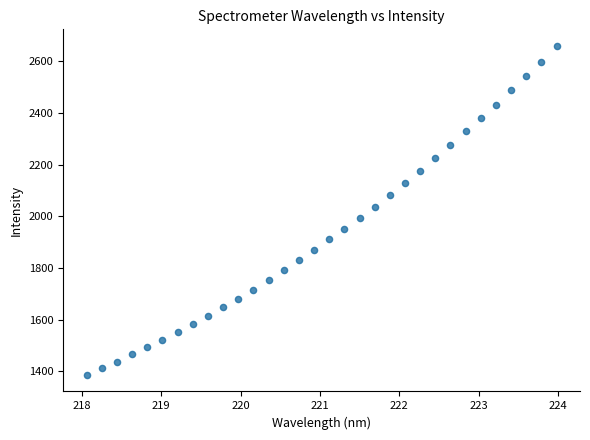

What is the range of X values (max minus min)?

5.9